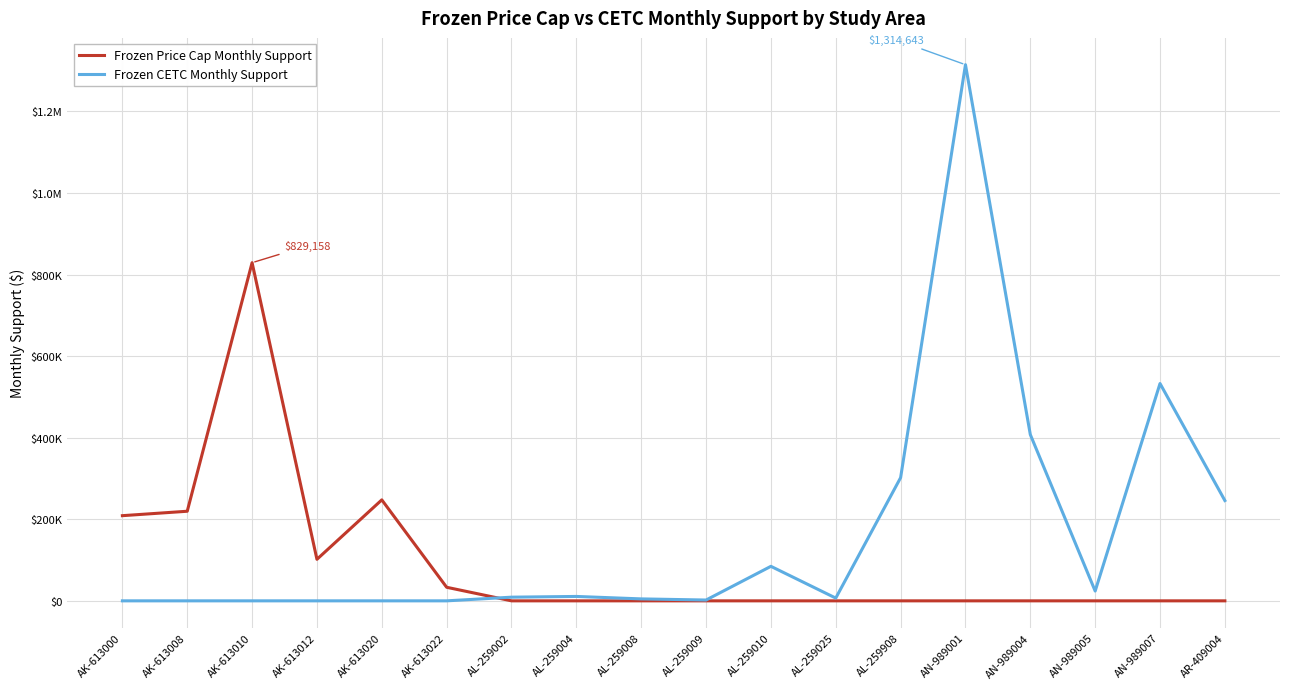

Reading left to right, what are all the values shown in this chart?

Frozen Price Cap Monthly Support: 208831	219683	829158	101827	247575	33252	0	0	0	0	0	0	0	0	0	0	0	0
Frozen CETC Monthly Support: 0	0	0	0	0	0	8988	10783	4767	1982	84618	6731	302037	1314643	407640	24048	532904	245916